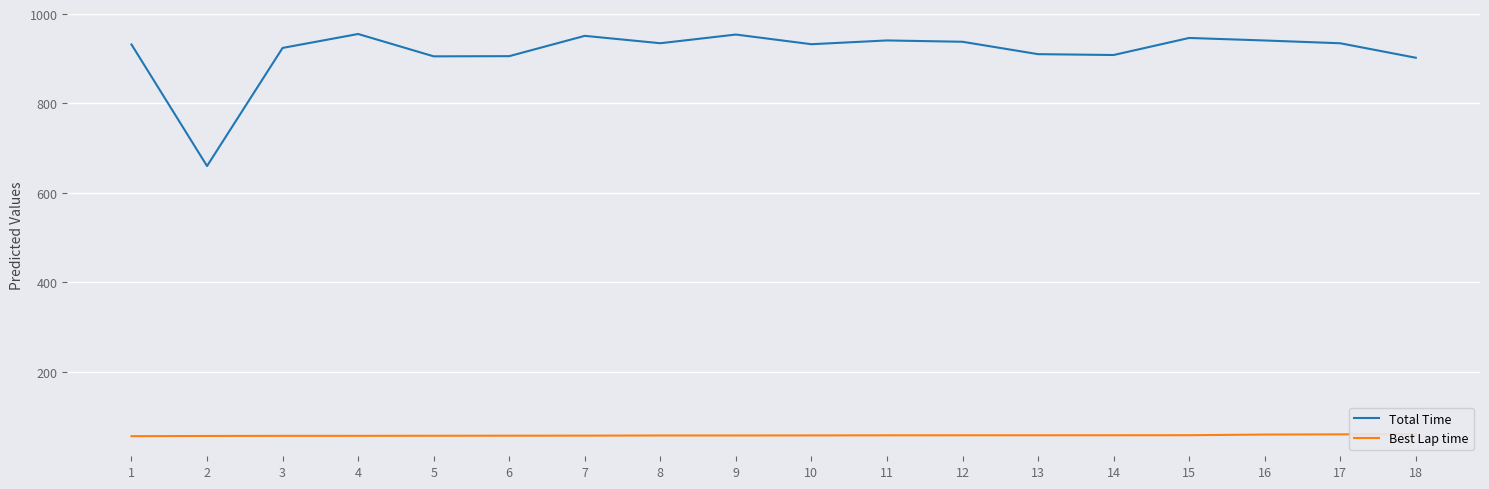

What is the spread (max minus min) of values at 11?

883.2